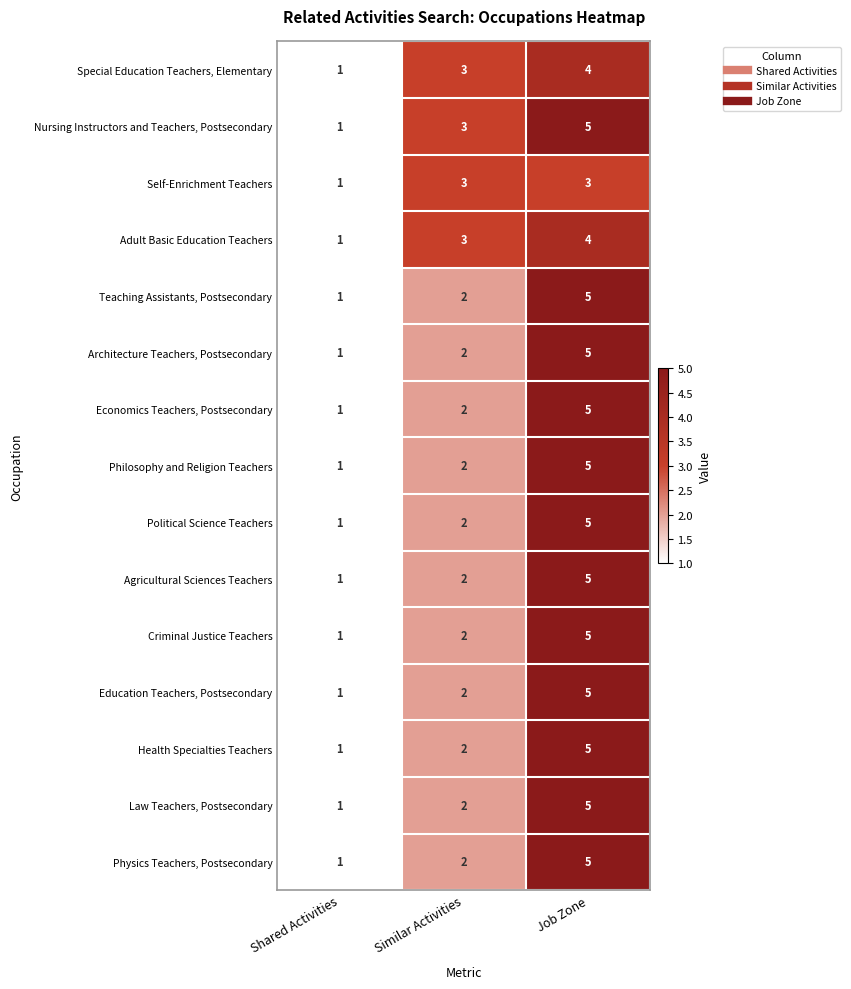

What is the maximum value shown in the chart?

5